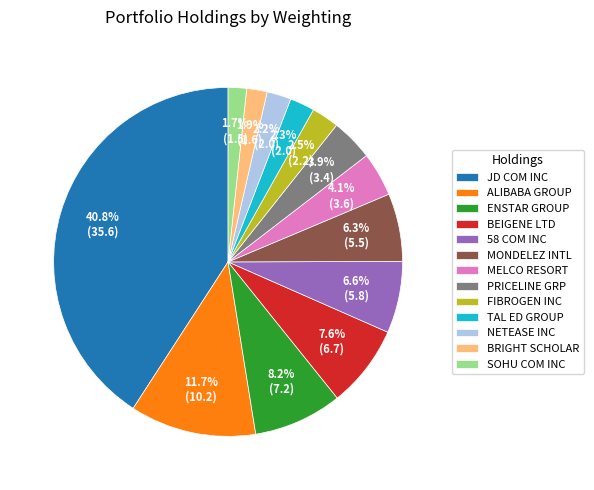

Which slice is the largest?

JD COM INC